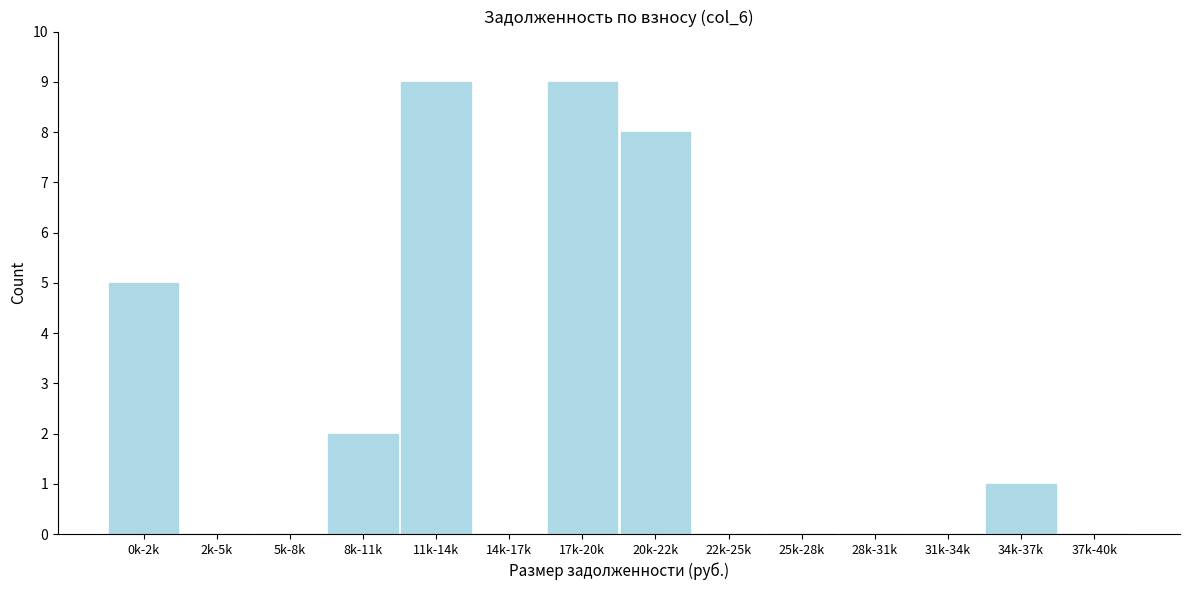

Reading right to left, transcribe all the data shown in this chart.

37k-40k=0	34k-37k=1	31k-34k=0	28k-31k=0	25k-28k=0	22k-25k=0	20k-22k=8	17k-20k=9	14k-17k=0	11k-14k=9	8k-11k=2	5k-8k=0	2k-5k=0	0k-2k=5